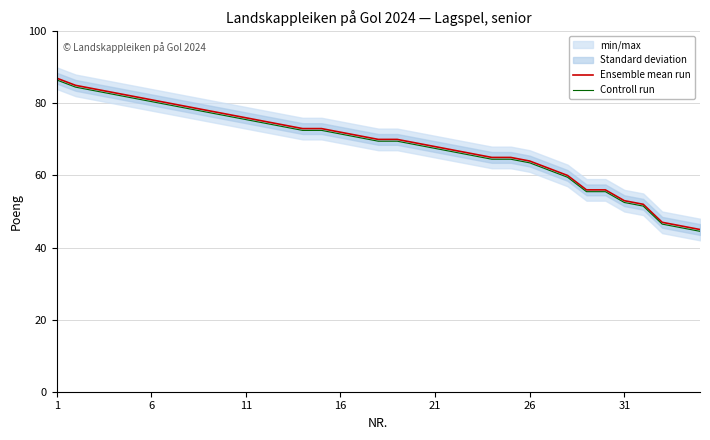

What is the value of the Controll run point at the 11th from the left?

75.5